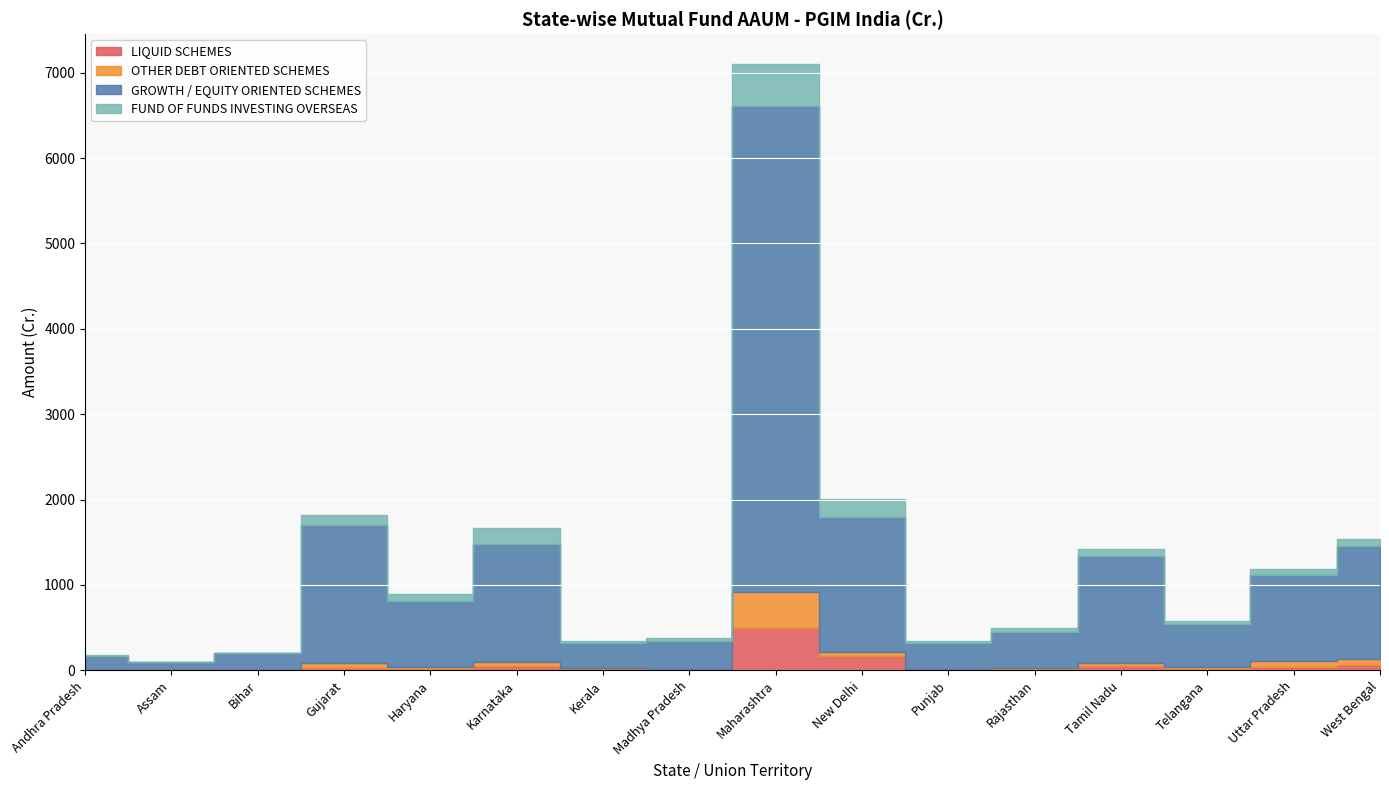

What are all the series names shown in the legend?

LIQUID SCHEMES, OTHER DEBT ORIENTED SCHEMES, GROWTH / EQUITY ORIENTED SCHEMES, FUND OF FUNDS INVESTING OVERSEAS